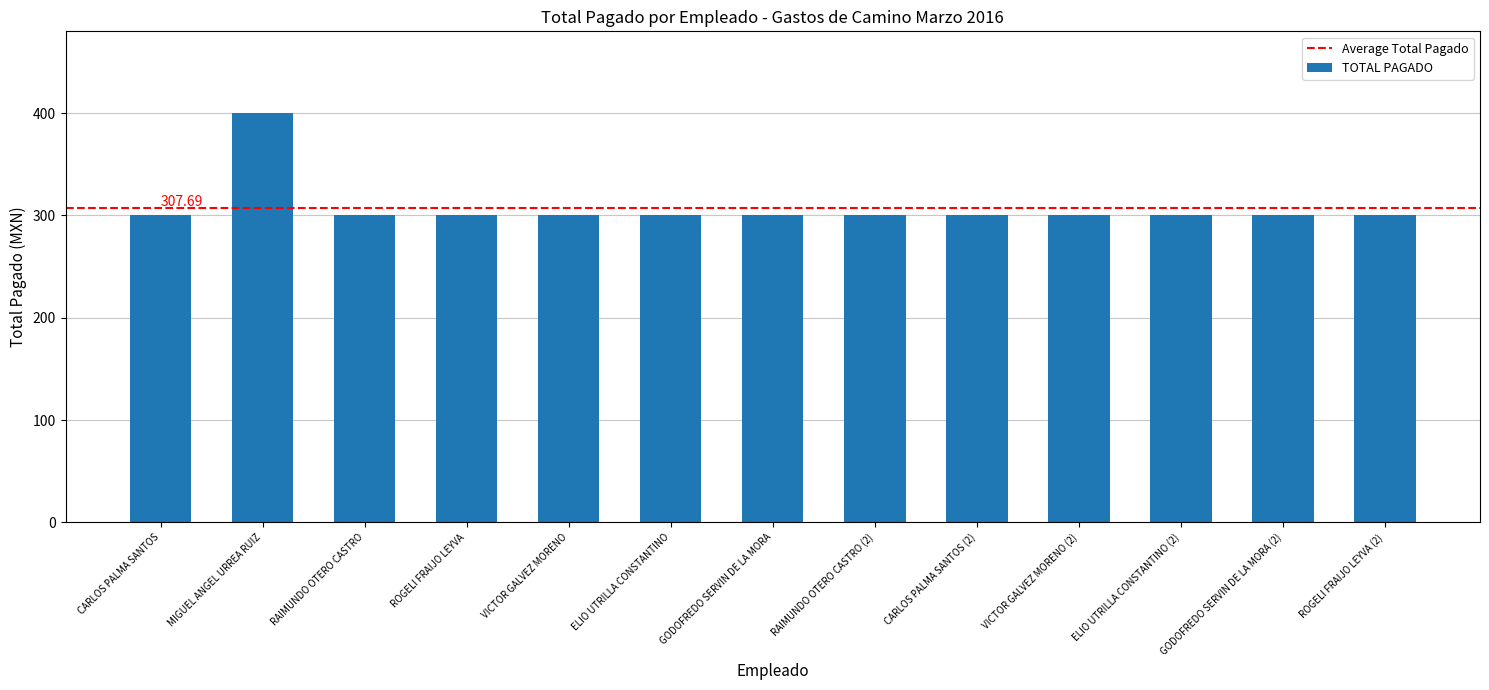

Which label corresponds to the largest value in the chart?

MIGUEL ANGEL URREA RUIZ